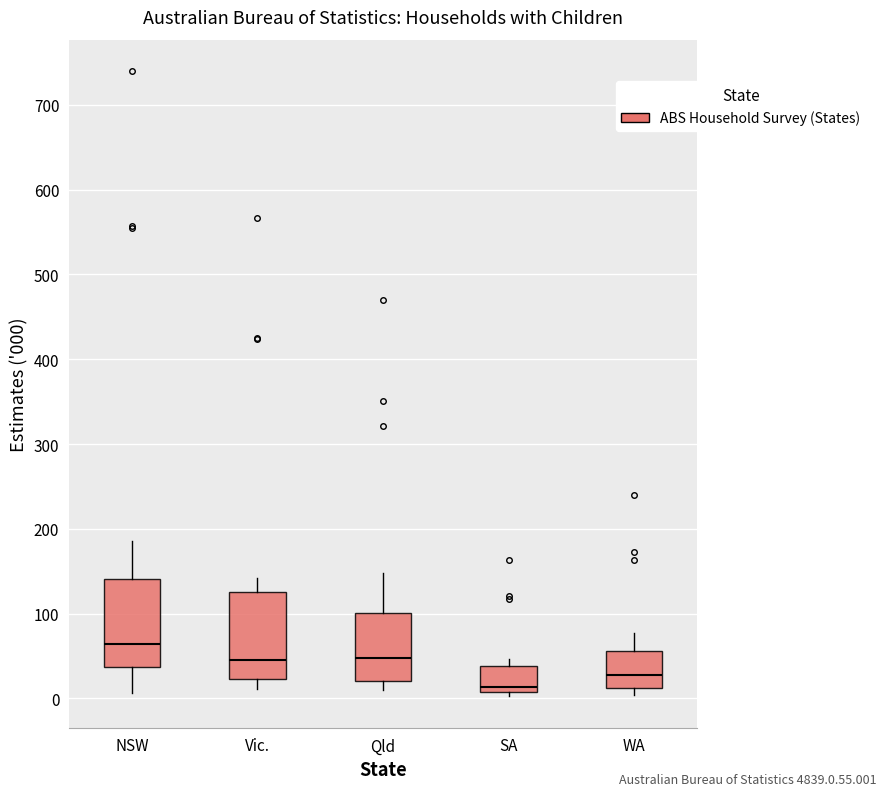

Reading left to right, read every box against the y-axis: the position of its median line, the range the box covers, and the ends of its whiskers. The values are not printed on the chart, so give them approximately, as read against the axis.

NSW: median 60, box 40 to 140, whiskers 10 to 190
Vic.: median 50, box 20 to 130, whiskers 10 to 140
Qld: median 50, box 20 to 100, whiskers 10 to 150
SA: median 10 (just above the box's lower edge), box 10 to 40, whiskers 0 to 50
WA: median 30, box 10 to 60, whiskers 0 to 80